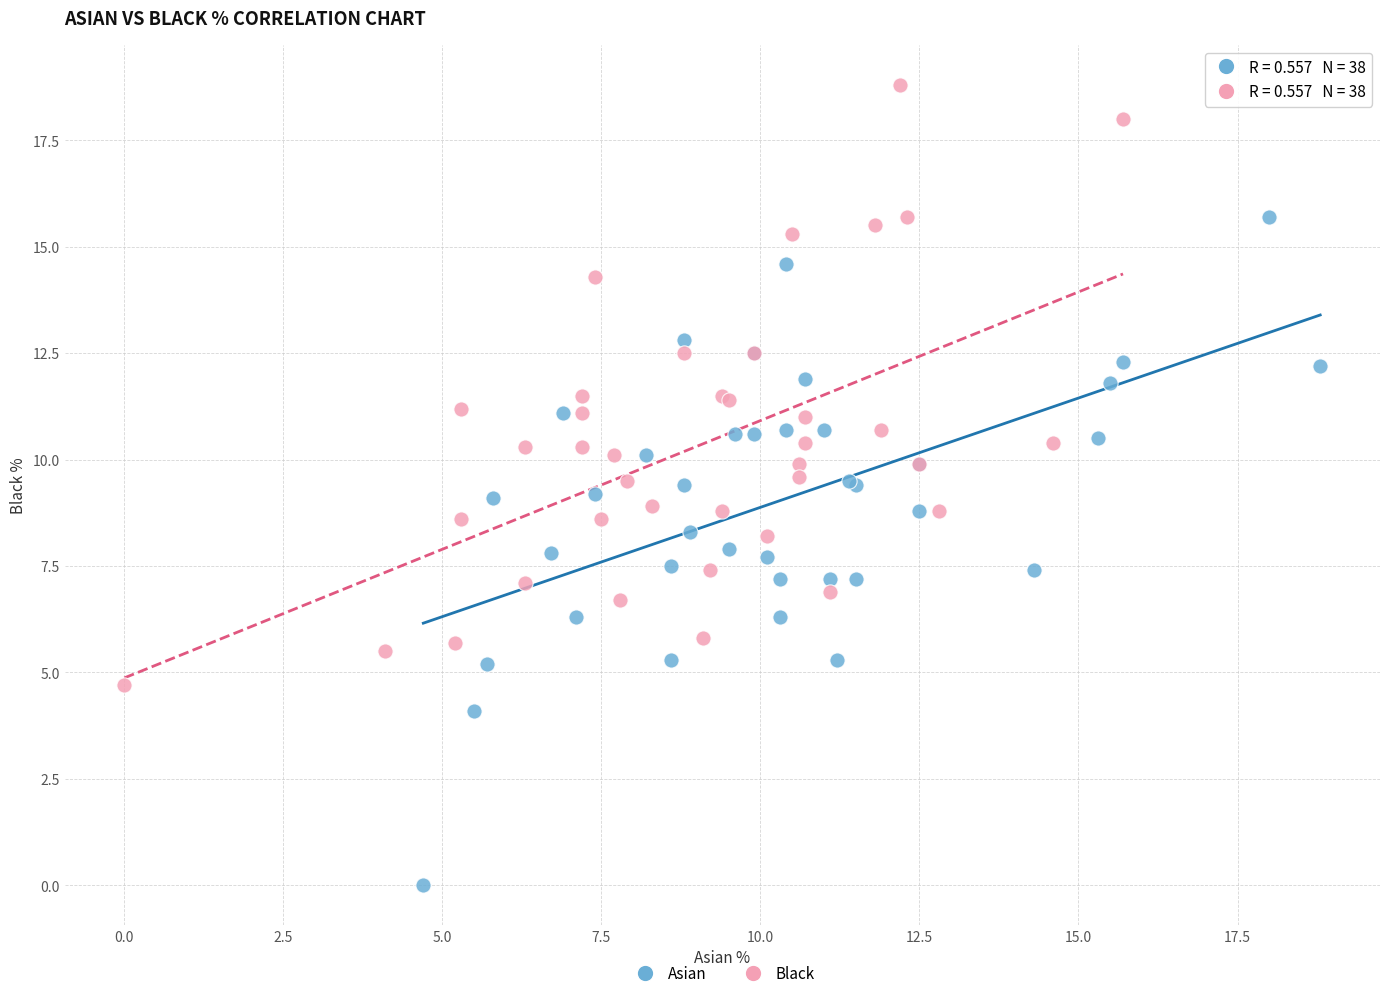

What are all the series names shown in the legend?

Asian, Black